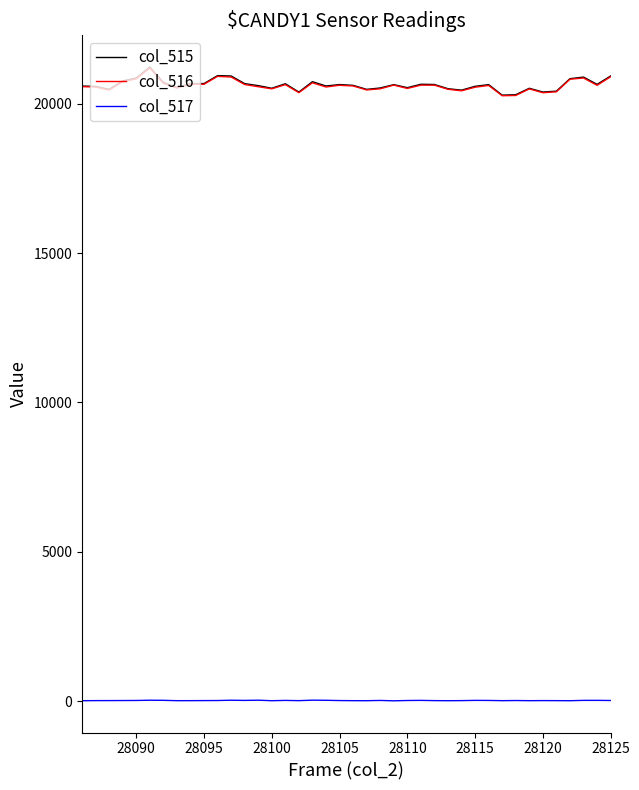

What is the maximum value shown in the chart?

21226